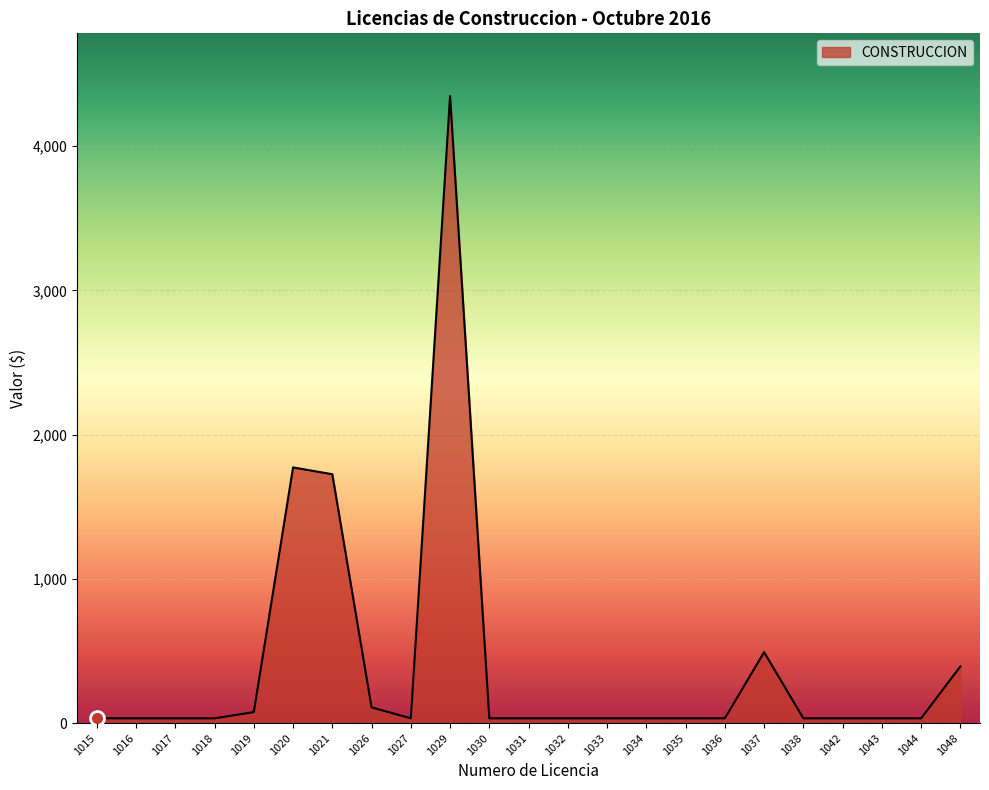

What is the change in value from 1037 to 1048?

-98.4